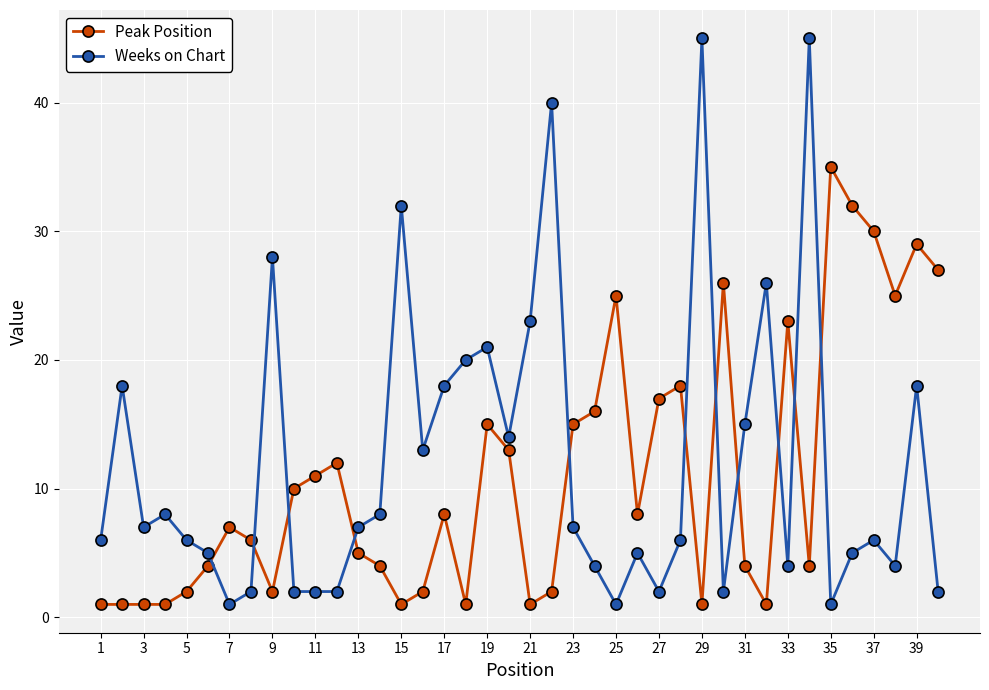

How many times do Weeks on Chart and Peak Position cross each other?

11